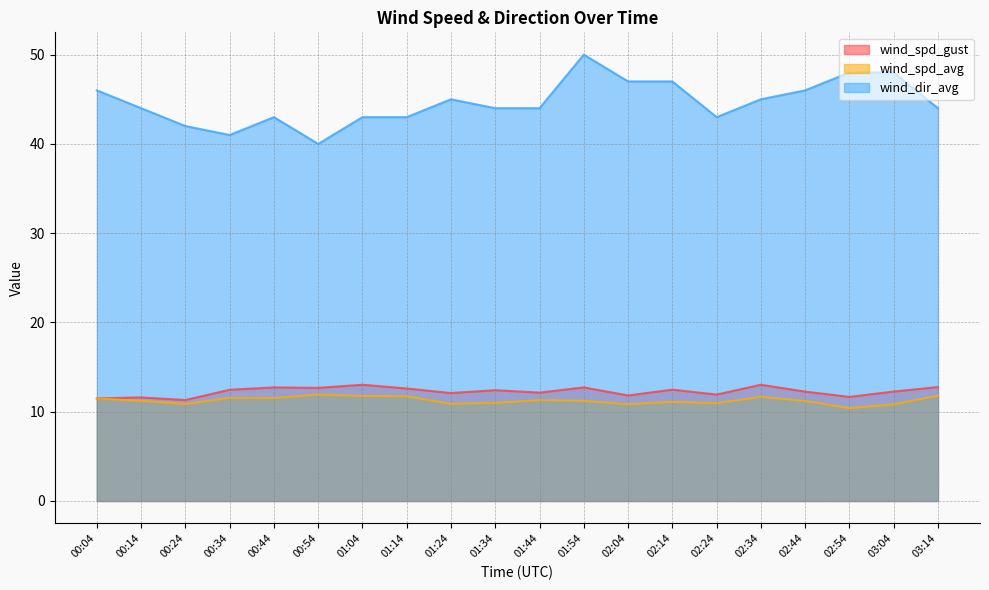

What are all the series names shown in the legend?

wind_spd_gust, wind_spd_avg, wind_dir_avg